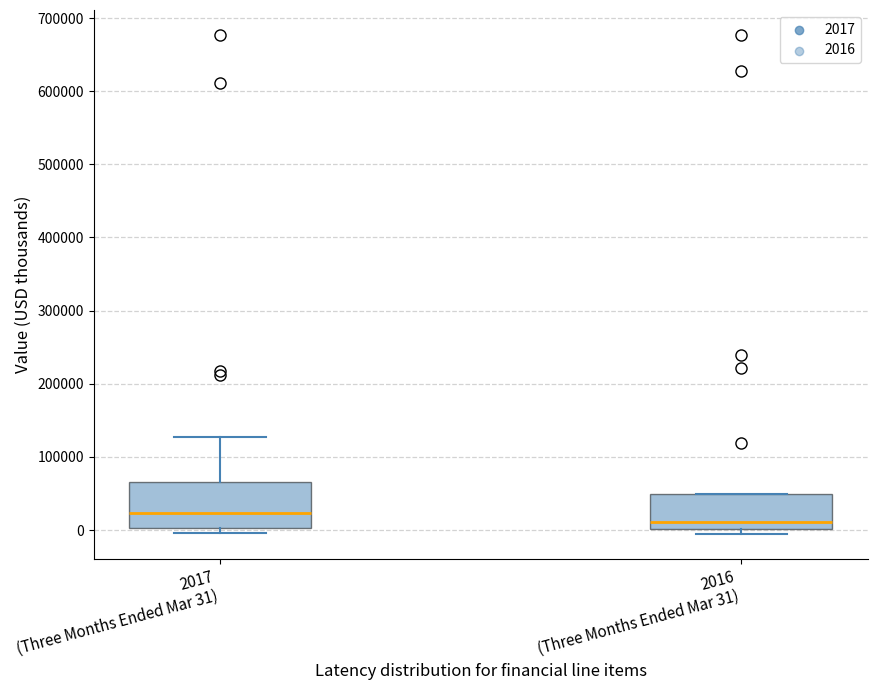

Reading left to right, read every box against the y-axis: the position of its median line, the range the box covers, and the ends of its whiskers. The values are not printed on the chart, so give them approximately, as read against the axis.

2017 (Three Months Ended Mar 31): median 20000, box 0 to 70000, whiskers 0 (just below the box's lower edge) to 130000
2016 (Three Months Ended Mar 31): median 10000, box 0 to 50000, whiskers -10000 to 50000